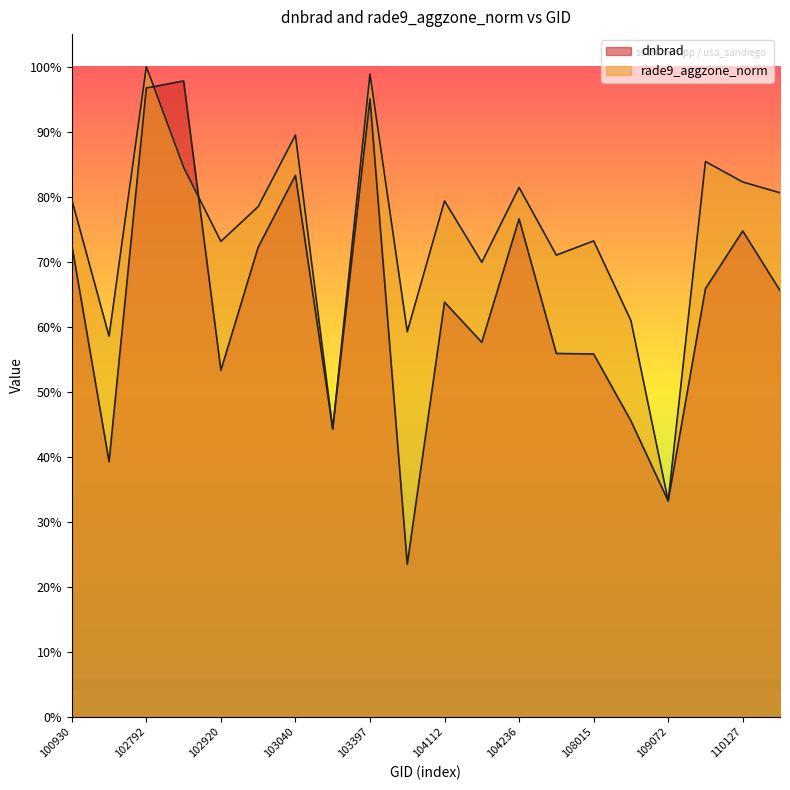

Which series ends up on top after the final intersection of rade9_aggzone_norm and dnbrad?

rade9_aggzone_norm